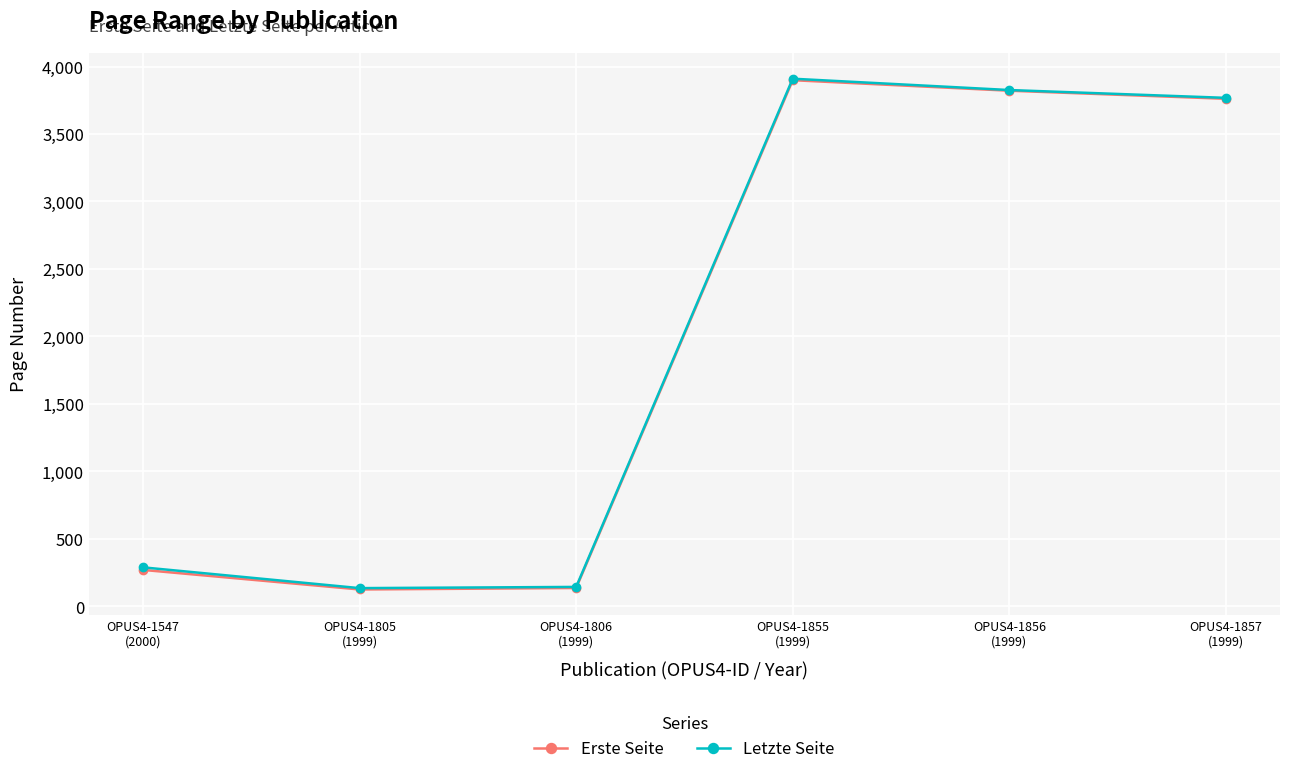

Where is the first local maximum for Letzte Seite?

OPUS4-1855
(1999)